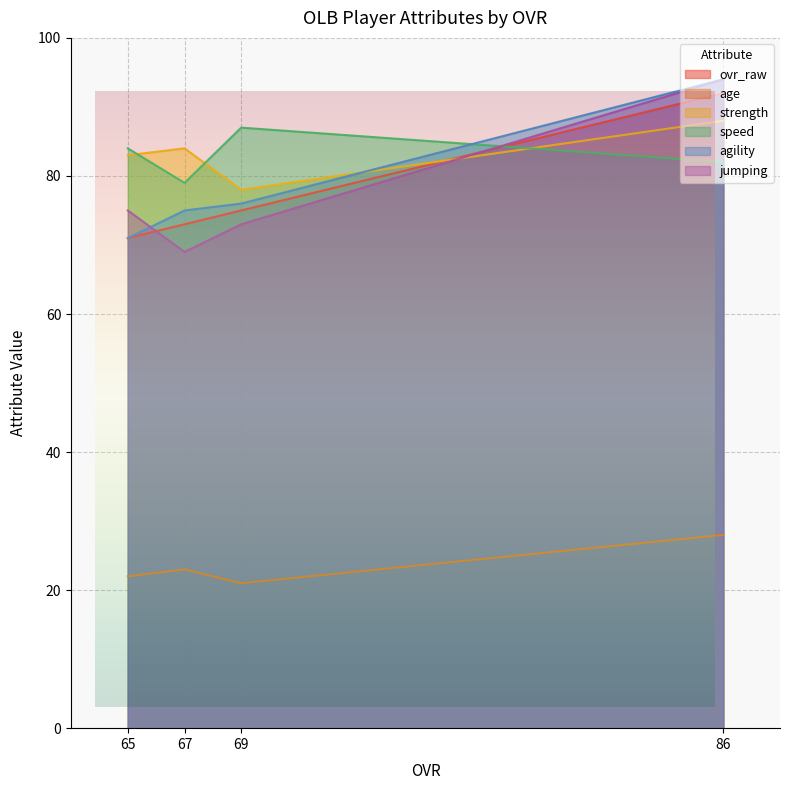

Which series has the largest total across all categories?

strength